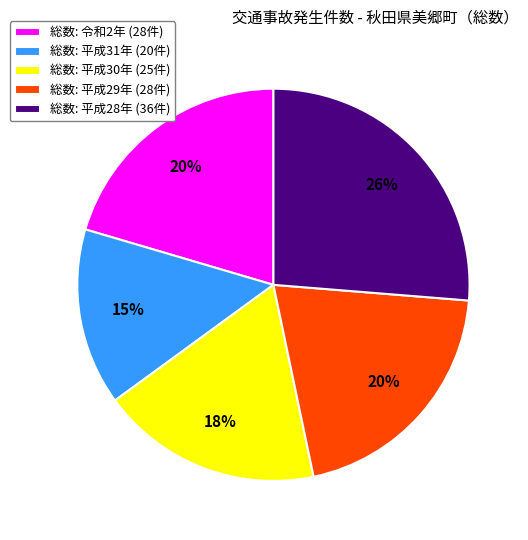

To the nearest percent, what percentage of the pie is 総数: 令和2年 (28件)?

20%